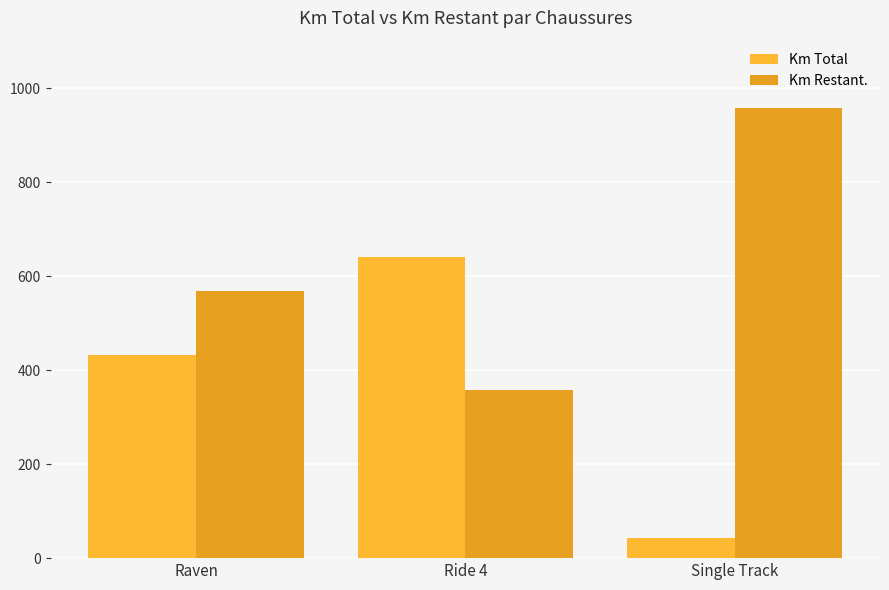

Reading left to right, list all the values displayed in this chart.

Km Total: Raven=432.1	Ride 4=641.0	Single Track=42.0
Km Restant.: Raven=567.9	Ride 4=359.0	Single Track=958.0